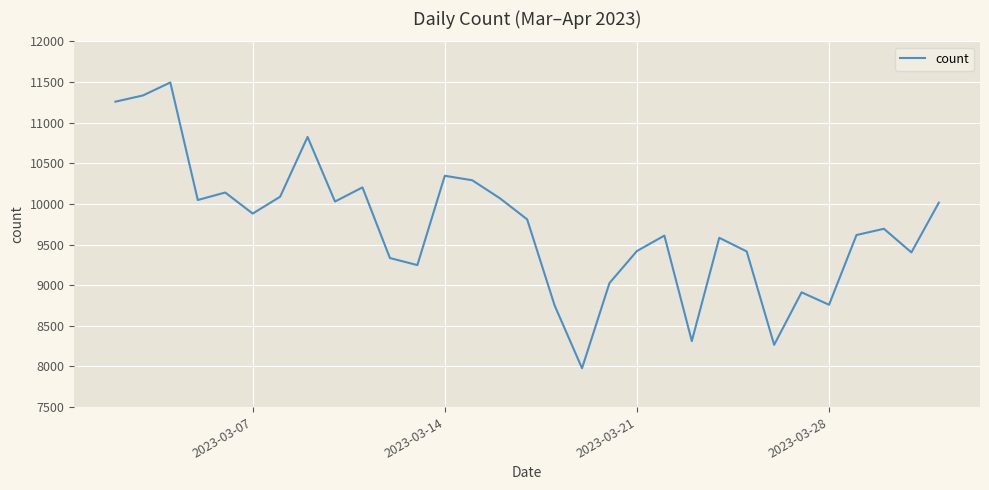

What is the difference between the maximum and minimum values?

3516